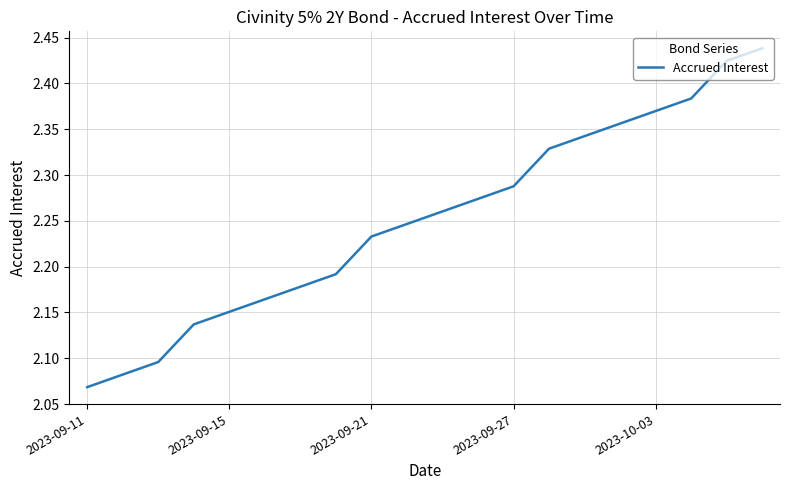

What is the difference between the maximum and minimum values?

0.4